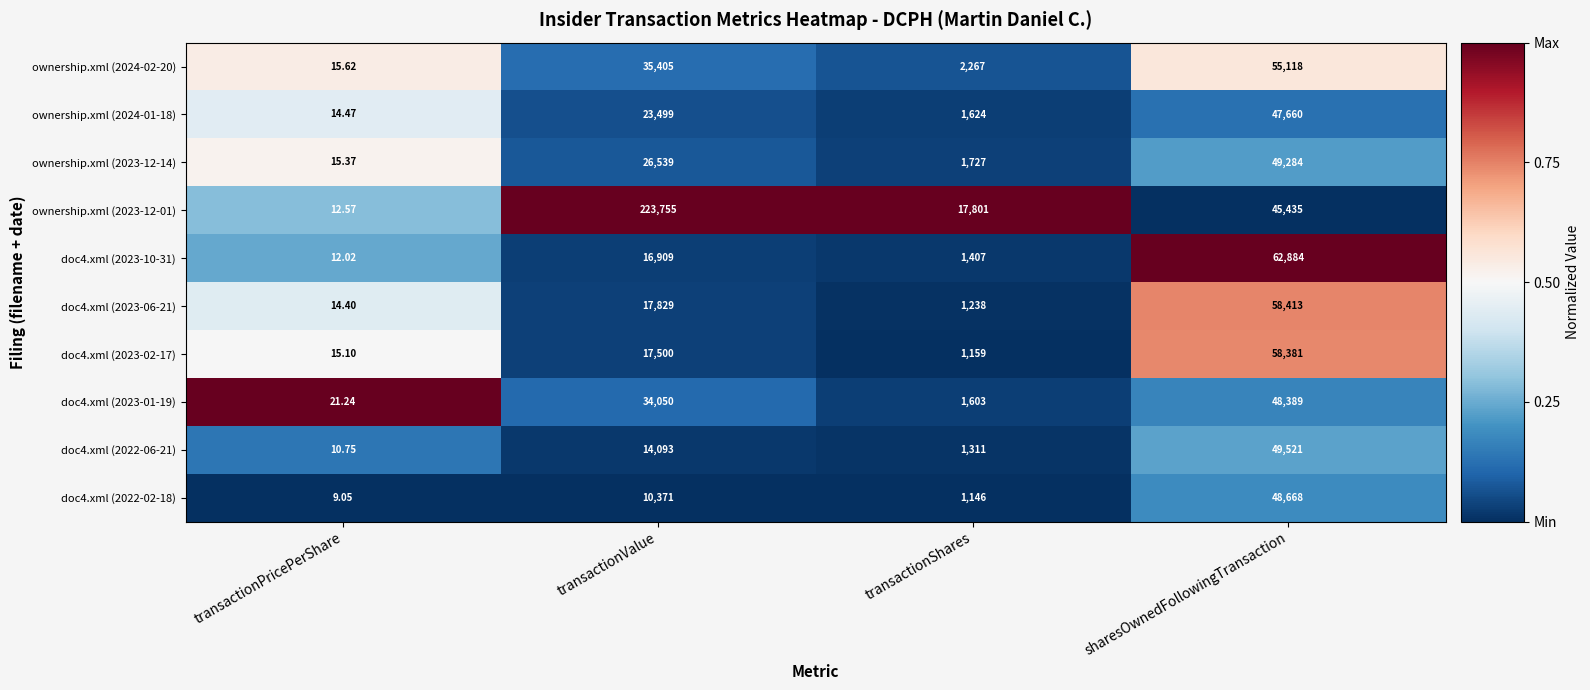

Where is ownership.xml (2024-01-18) nearest to the value 23837?

transactionValue